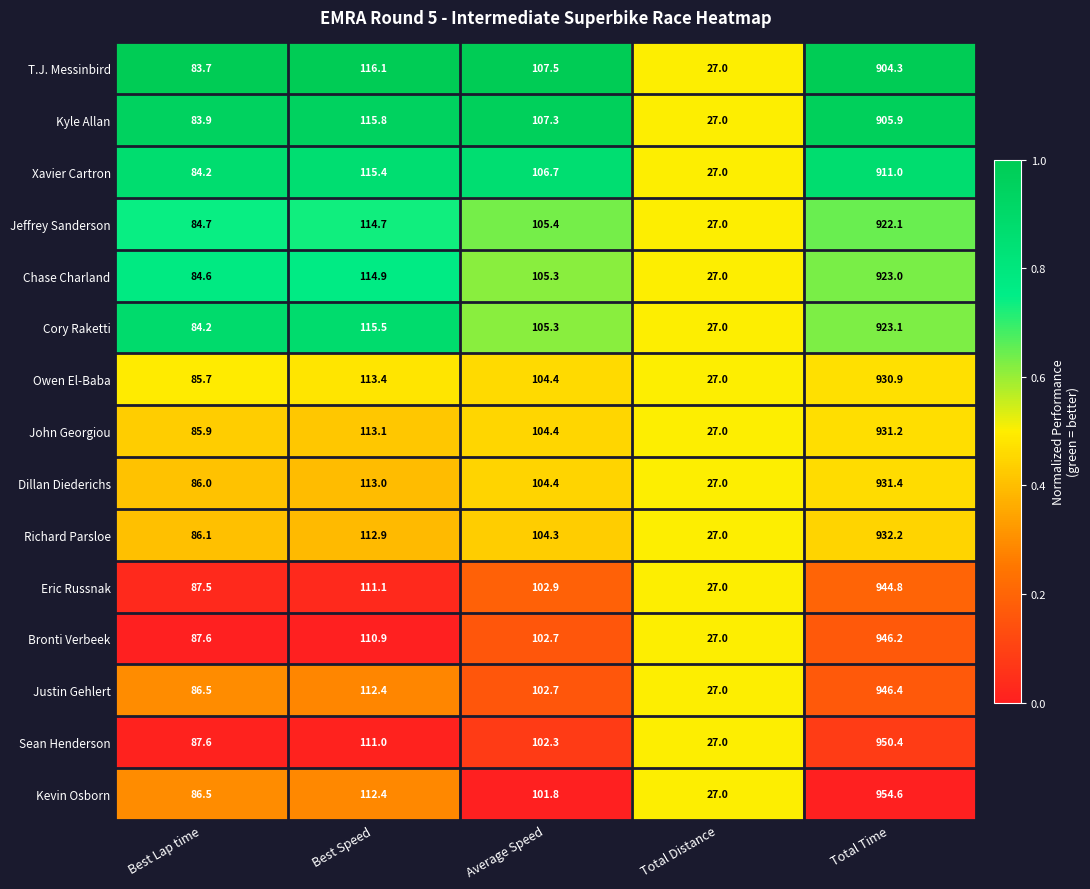

Which series has the largest total across all categories?

Kevin Osborn